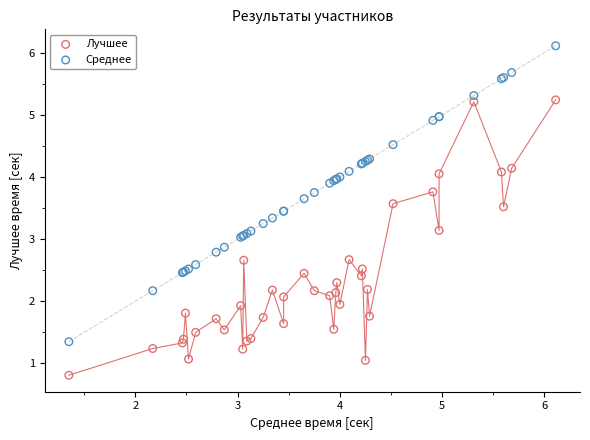

What is the X range (max minus min) for the scatter plot?

4.8